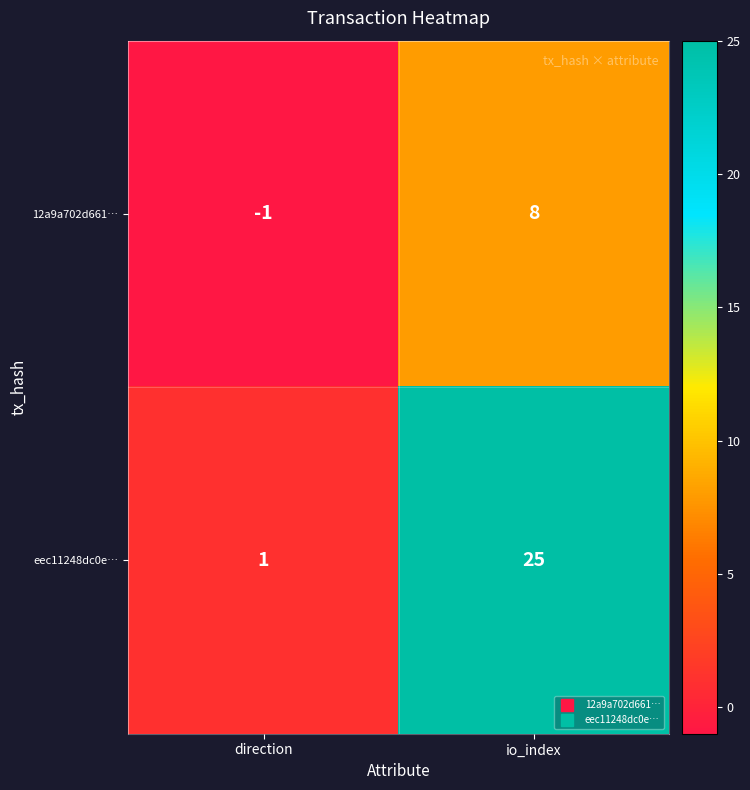

What is the average value of the eec11248dc0e… series?

13